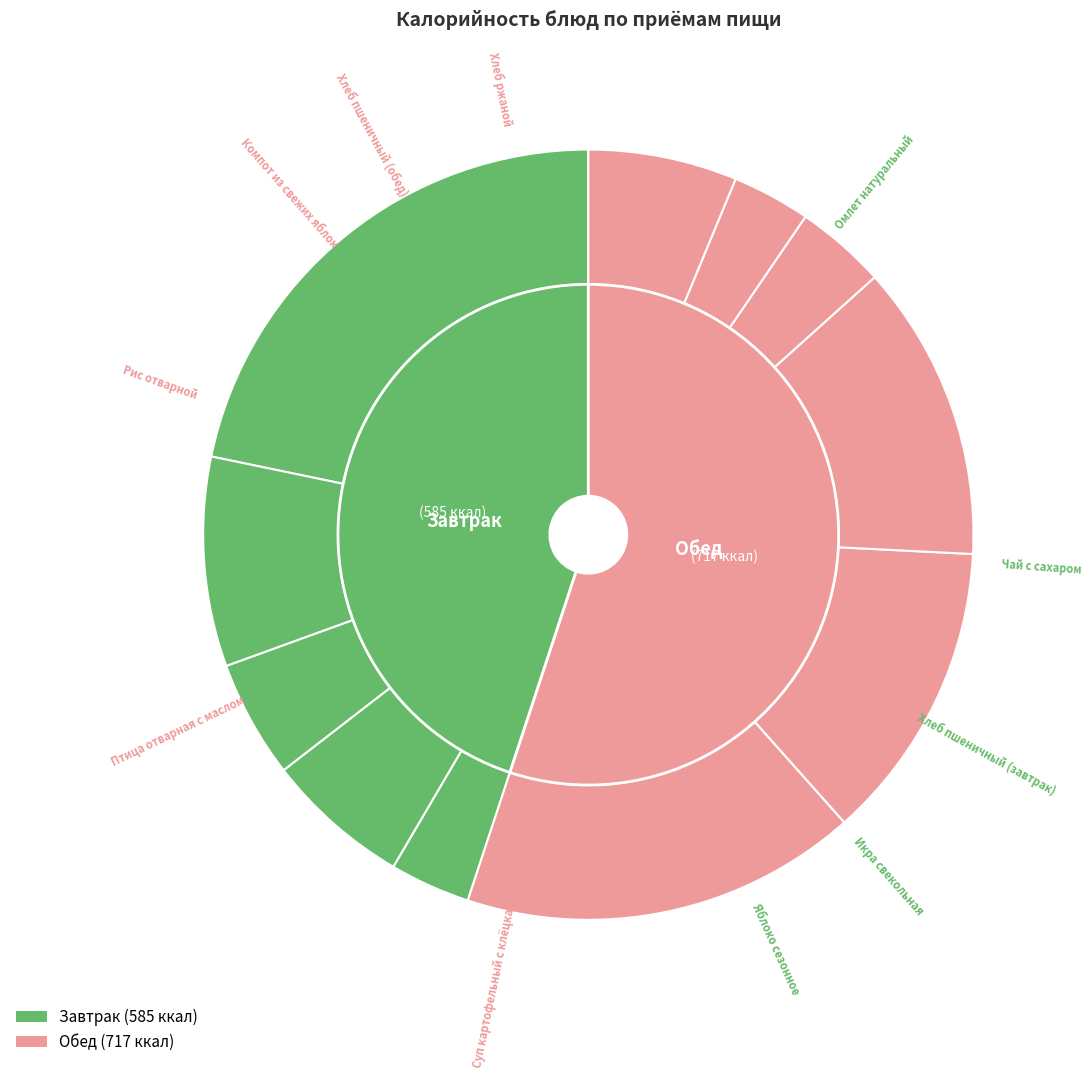

What percentage do Суп картофельный с клёцками and Птица отварная с маслом together represent?

29.3%